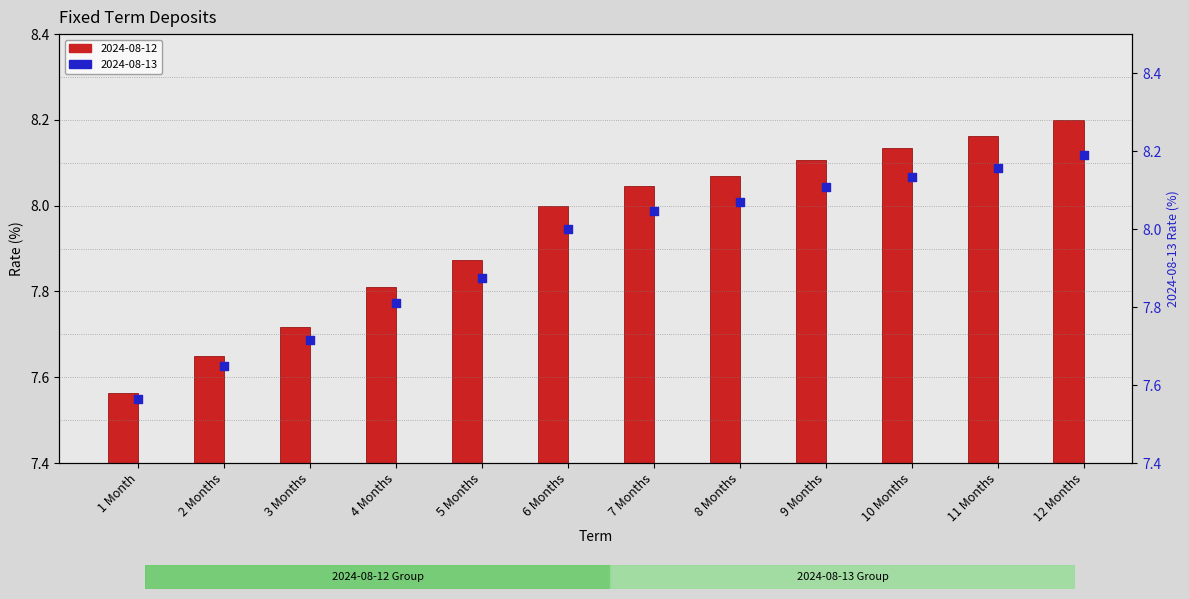

Which series contains the lowest Y value?

2024-08-12